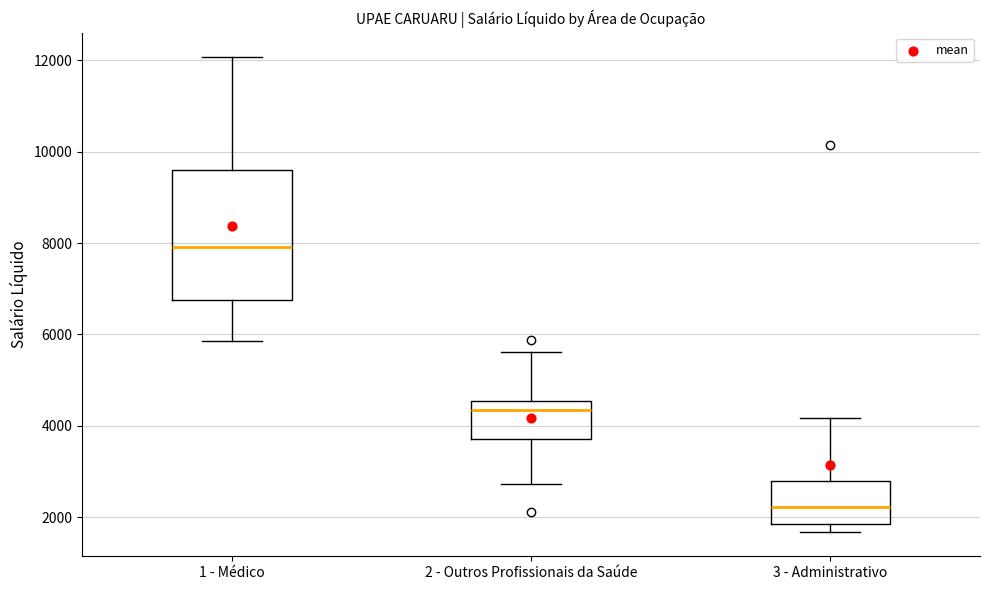

Which box's median line is the highest?

1 - Médico